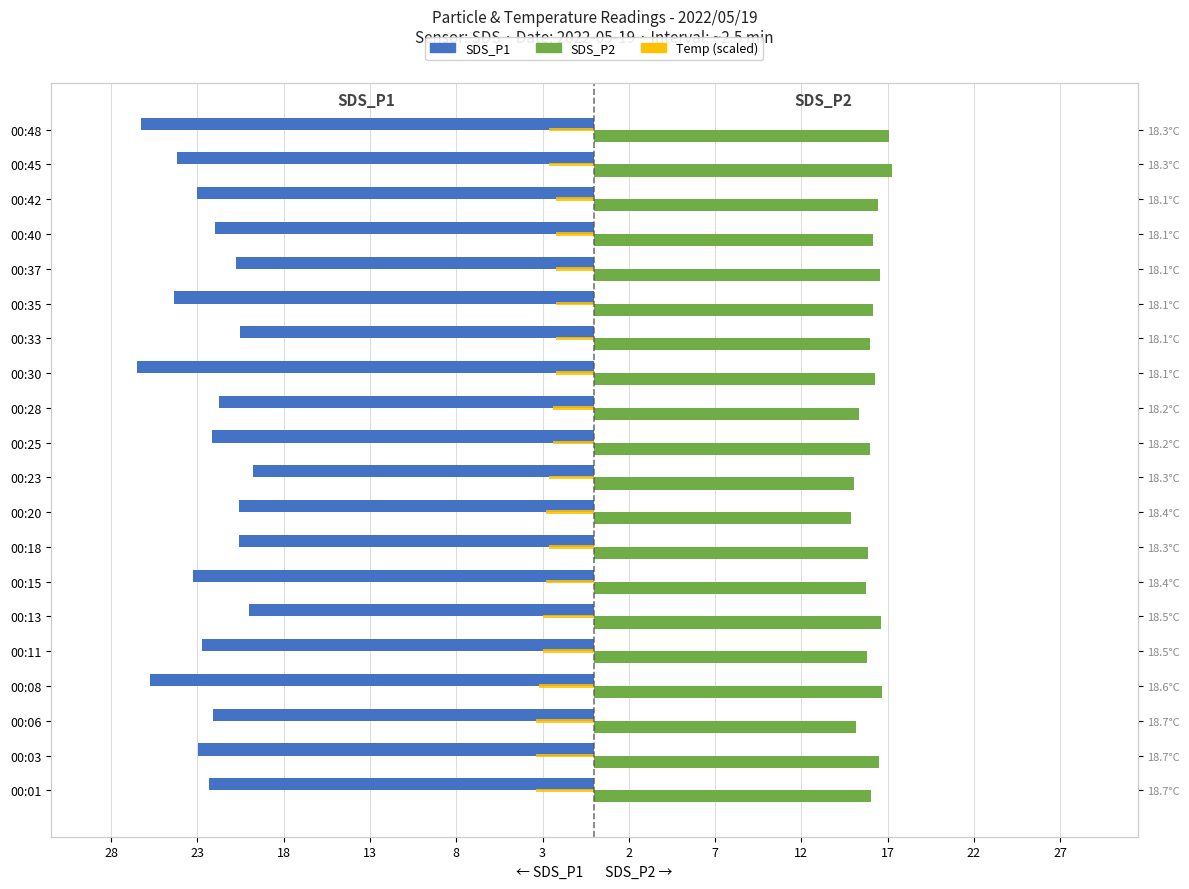

What is the difference between the maximum and second lowest values in the SDS_P2 series?

2.2